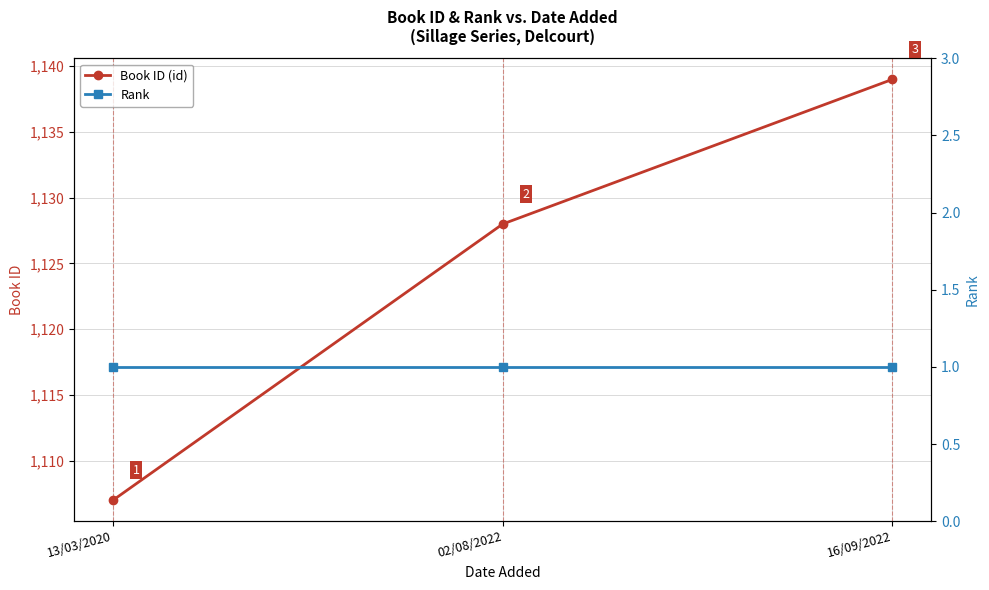

What is the value of the Rank point at the 2nd from the left?

1